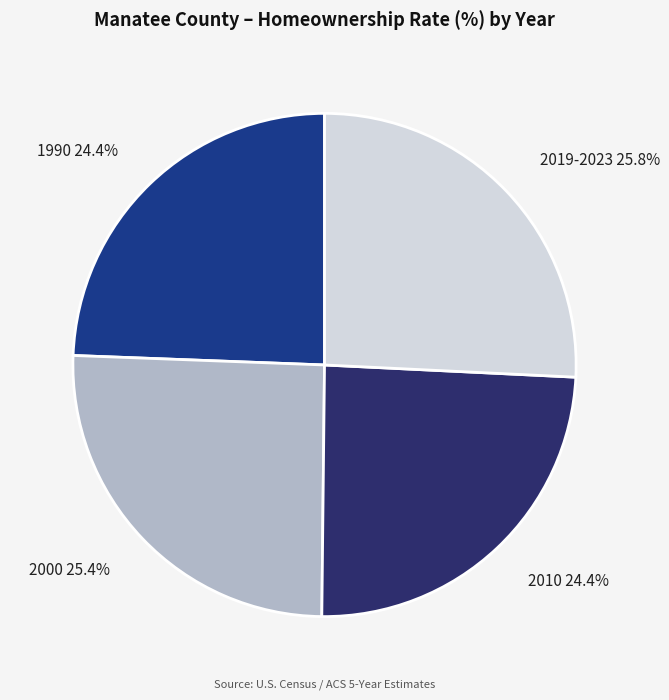

Count the number of slices in the pie.

4